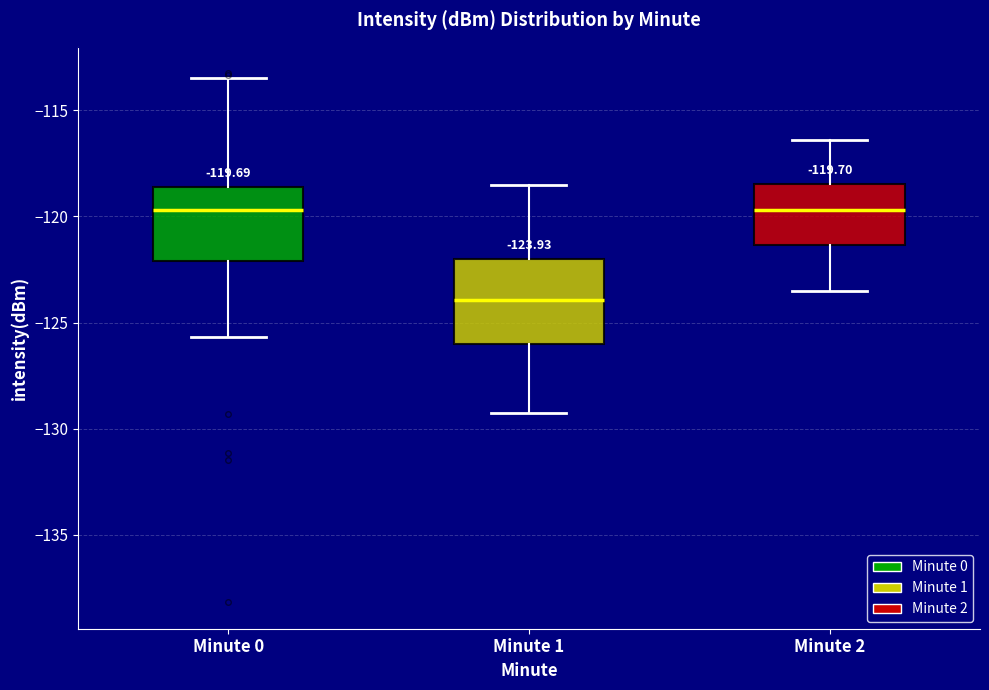

Comparing the boxes themselves (not the whiskers), which one is the tallest?

Minute 1